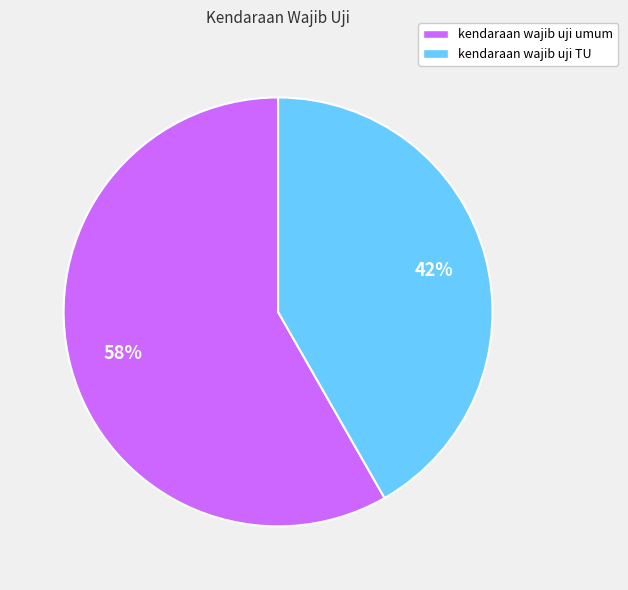

Which category has the biggest portion of the pie?

kendaraan wajib uji umum